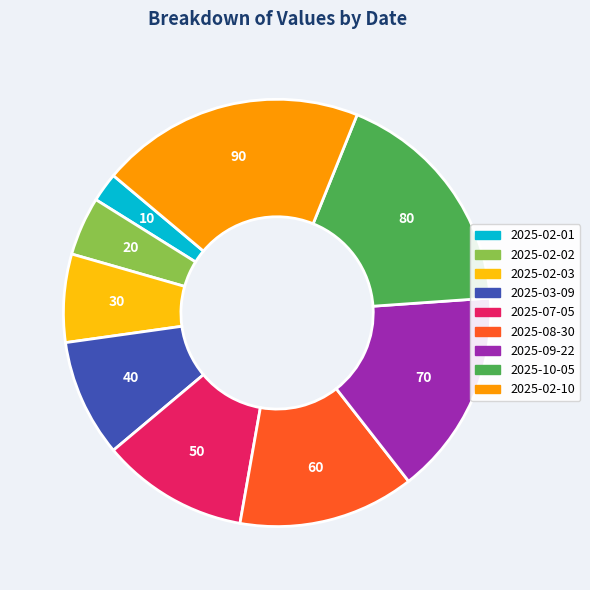

Does any single category account for the majority?

No